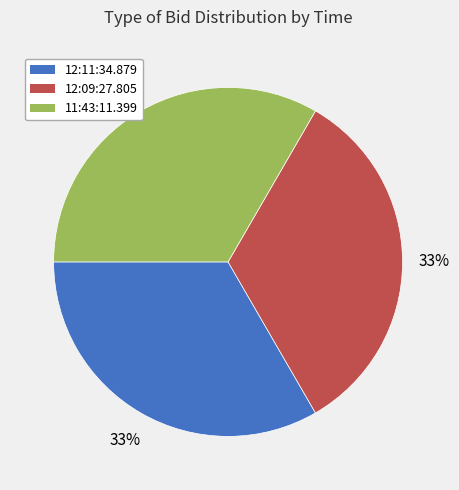

Approximately how many times larger is the value at 12:11:34.879 compared to 11:43:11.399?

1.0